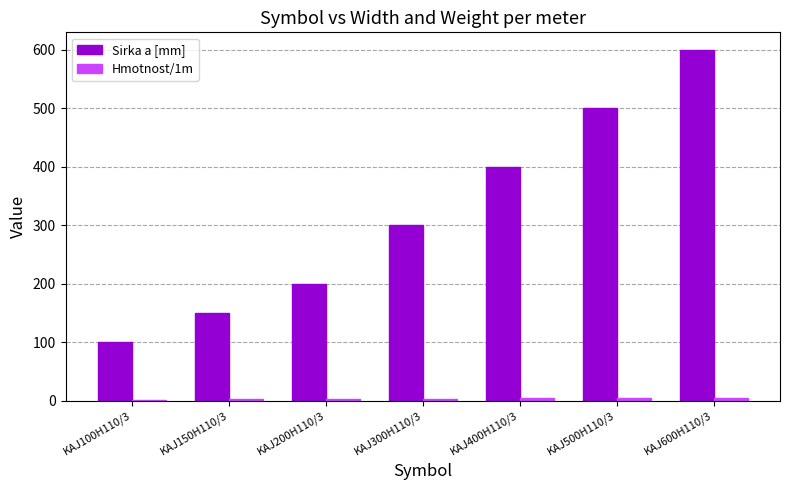

At which category is the sum across all series the highest?

KAJ600H110/3